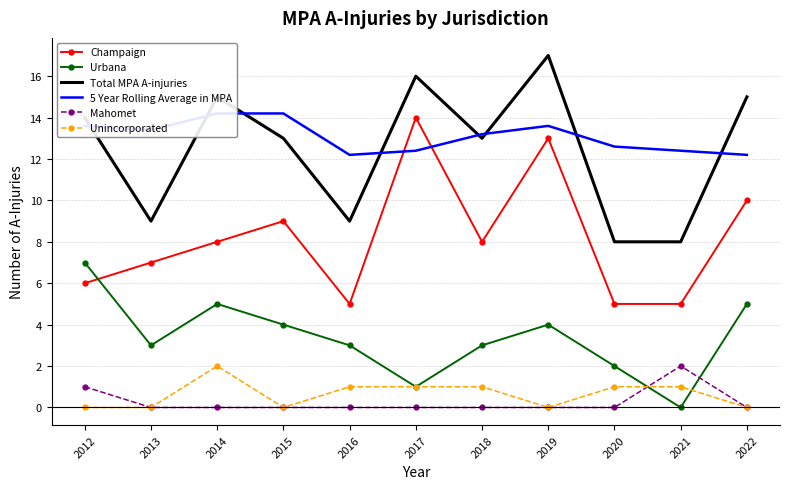

Where do Mahomet and Unincorporated first cross each other?

2020 and 2021